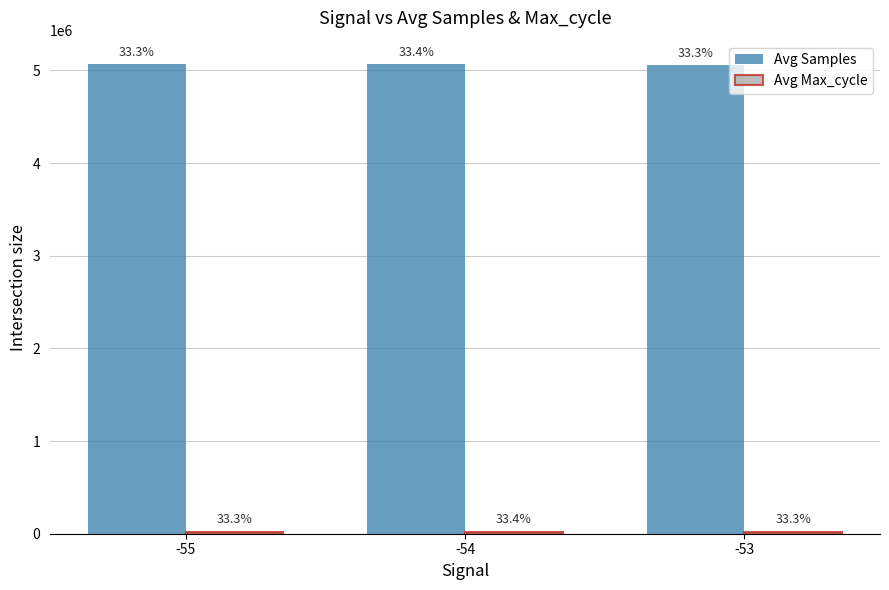

Which category has the highest value in the Avg Samples series?

-54